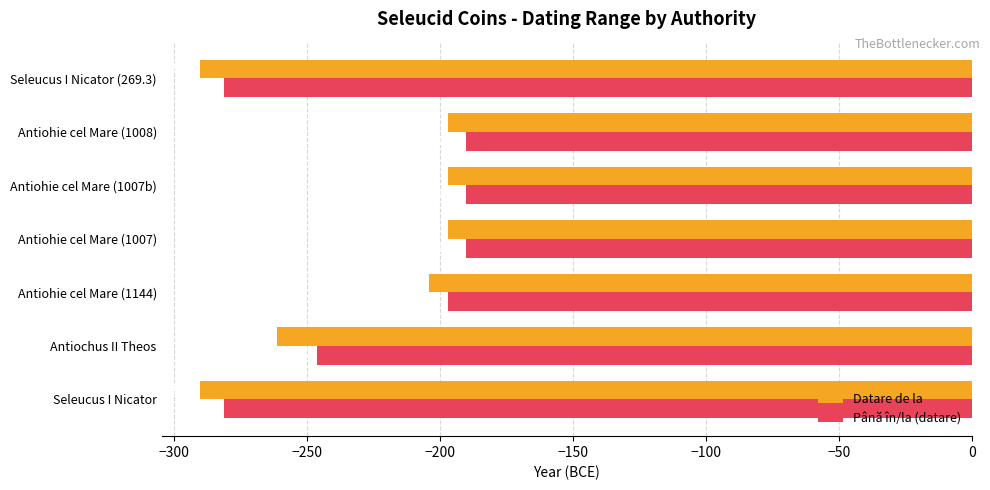

Count the number of data series in this chart.

2